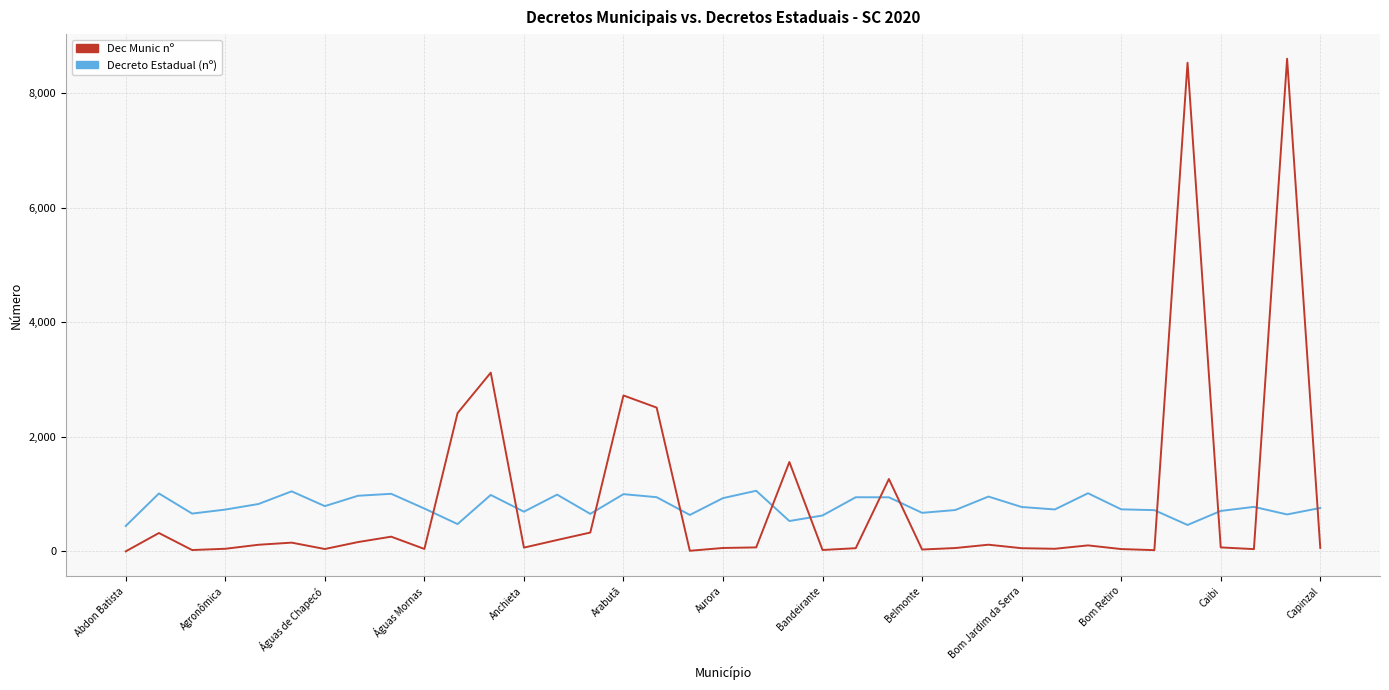

What is the difference between the maximum and minimum values in the Dec Munic nº series?

8595